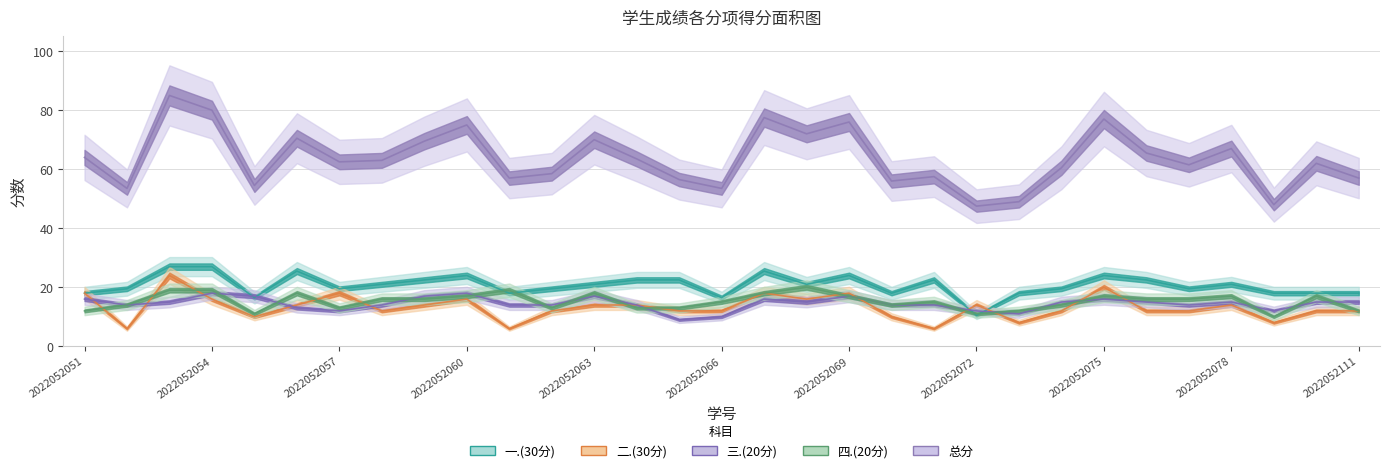

How many times do 一.(30分) and 三.(20分) cross each other?

4